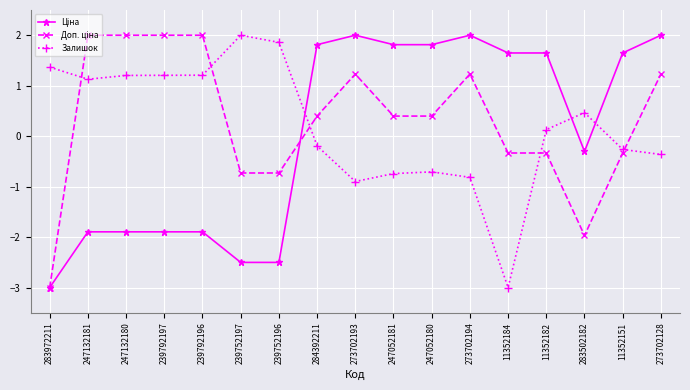

The Залишок series shows 0.1 at 283502182. True or false?

False